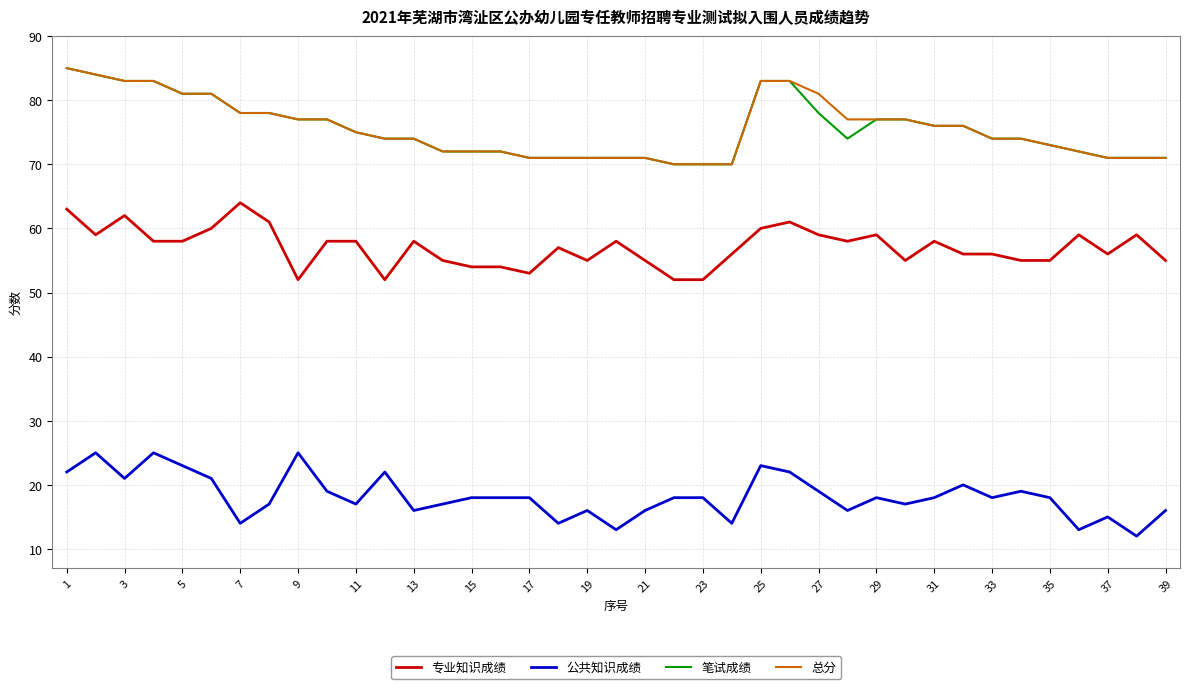

What is the greatest value displayed?

85